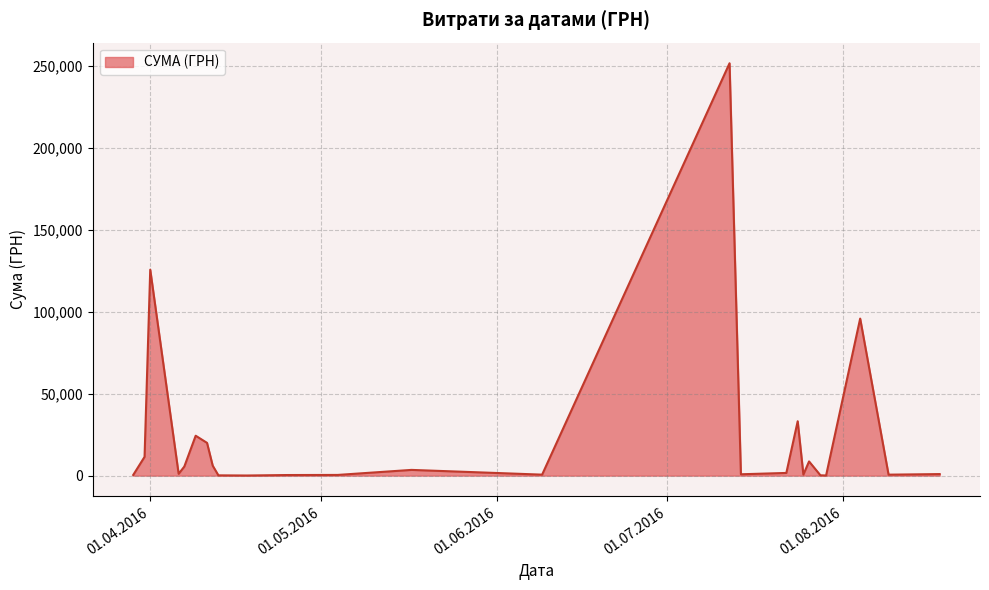

What is the maximum value shown in the chart?

251569.3